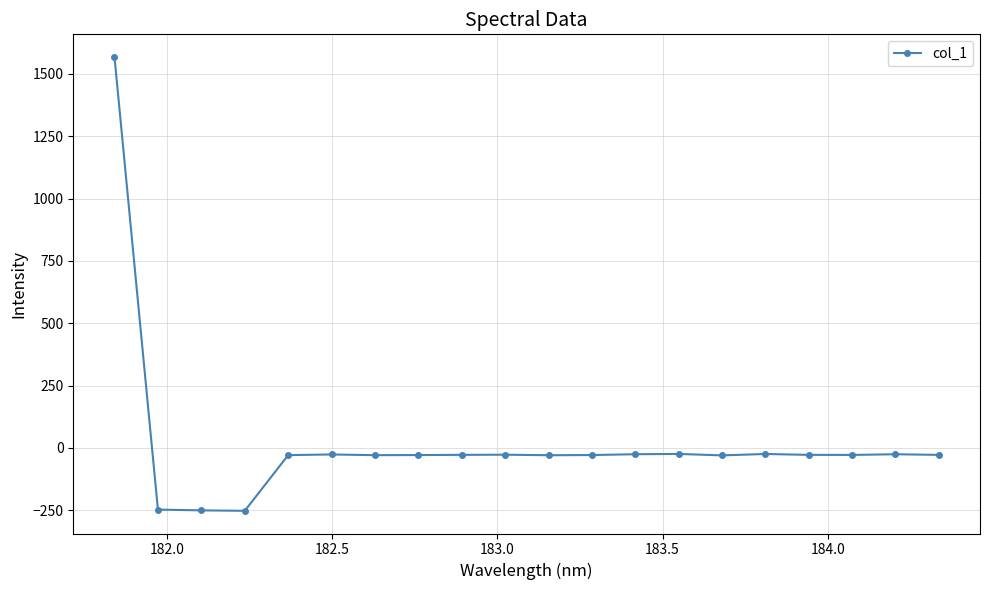

How many lines are shown in the chart?

1